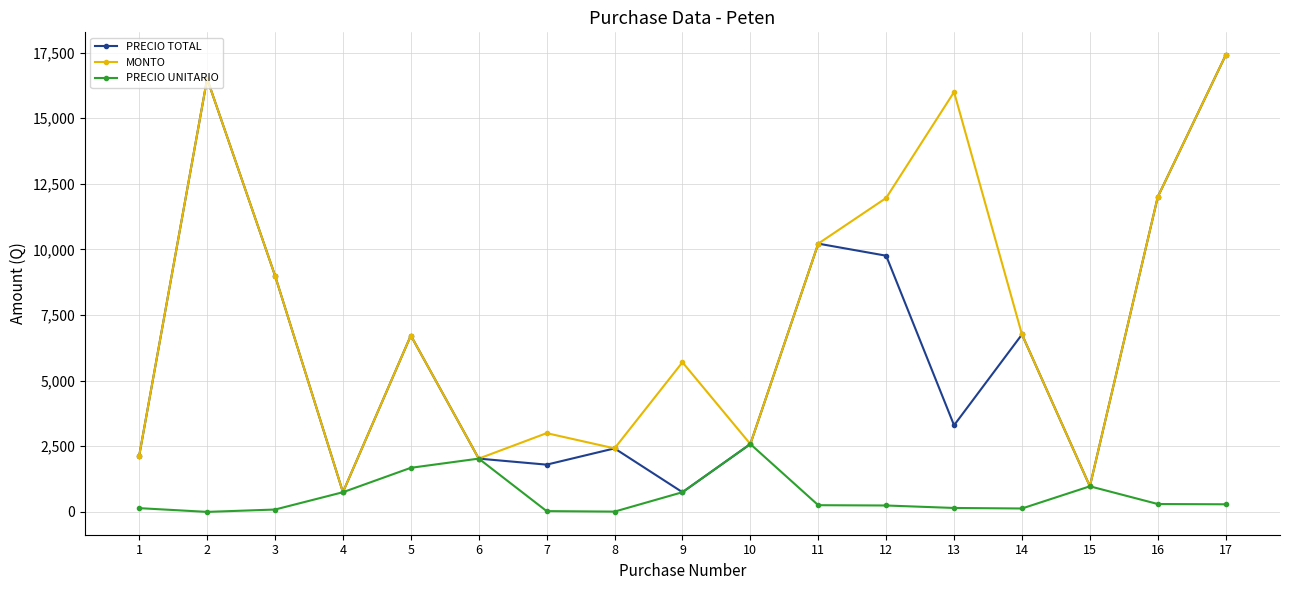

What is the value of the PRECIO TOTAL point at the 6th from the left?

2030.0